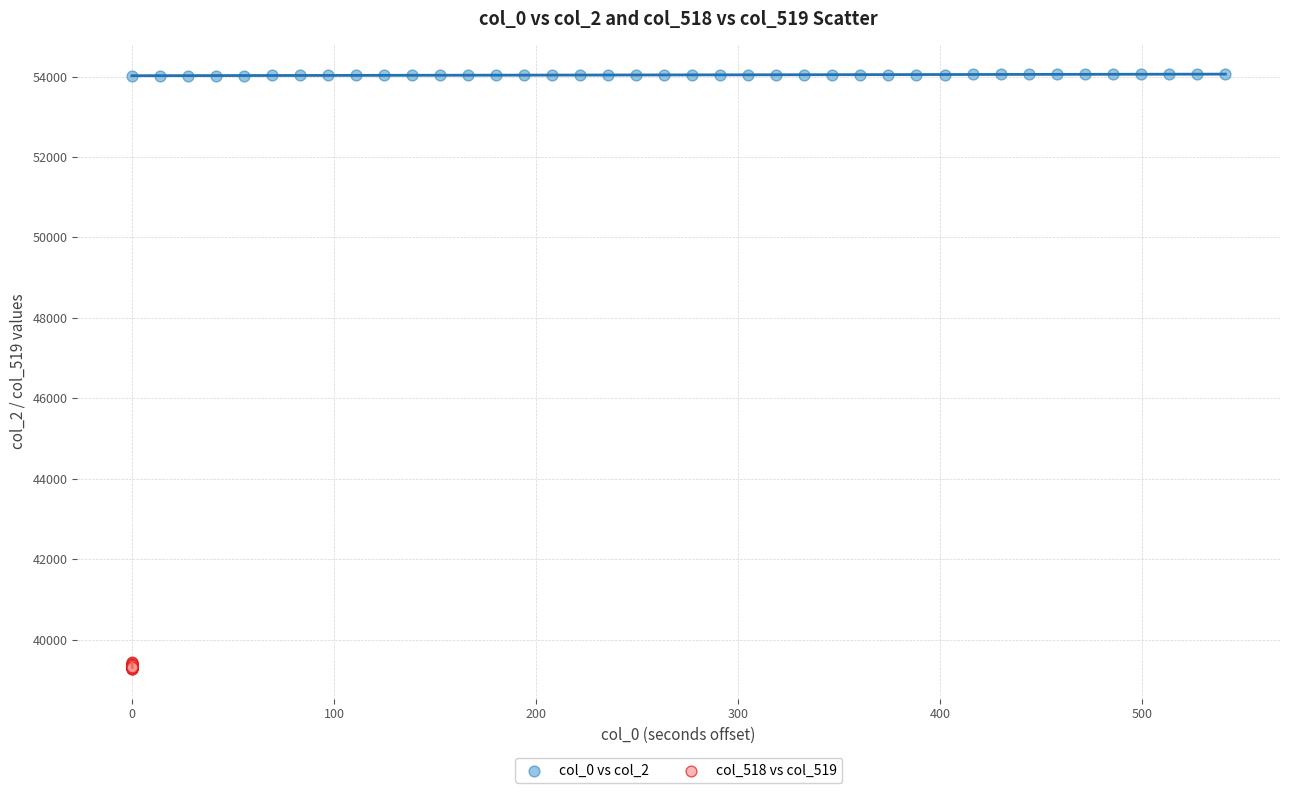

Which series has the widest spread of Y values?

col_518 vs col_519